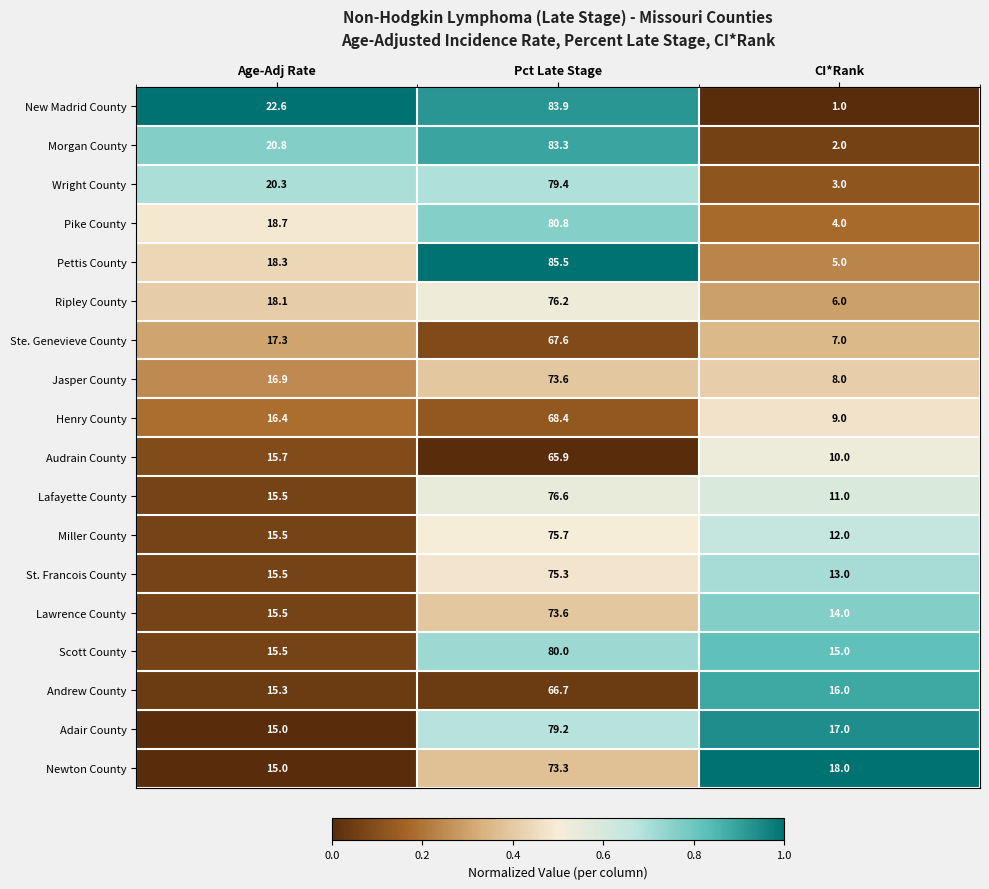

The Pettis County series shows 27.5 at Age-Adj Rate. True or false?

False